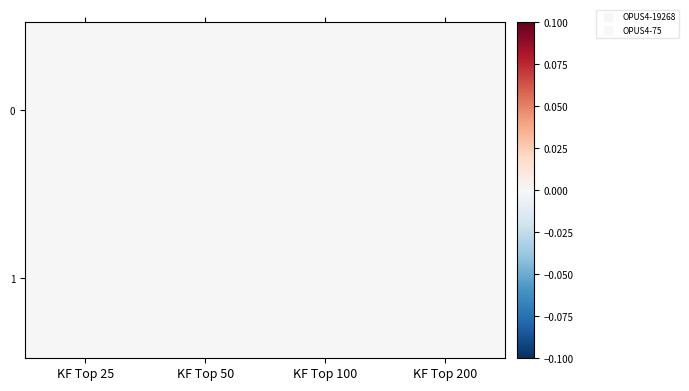

How many categories are shown in the chart?

4